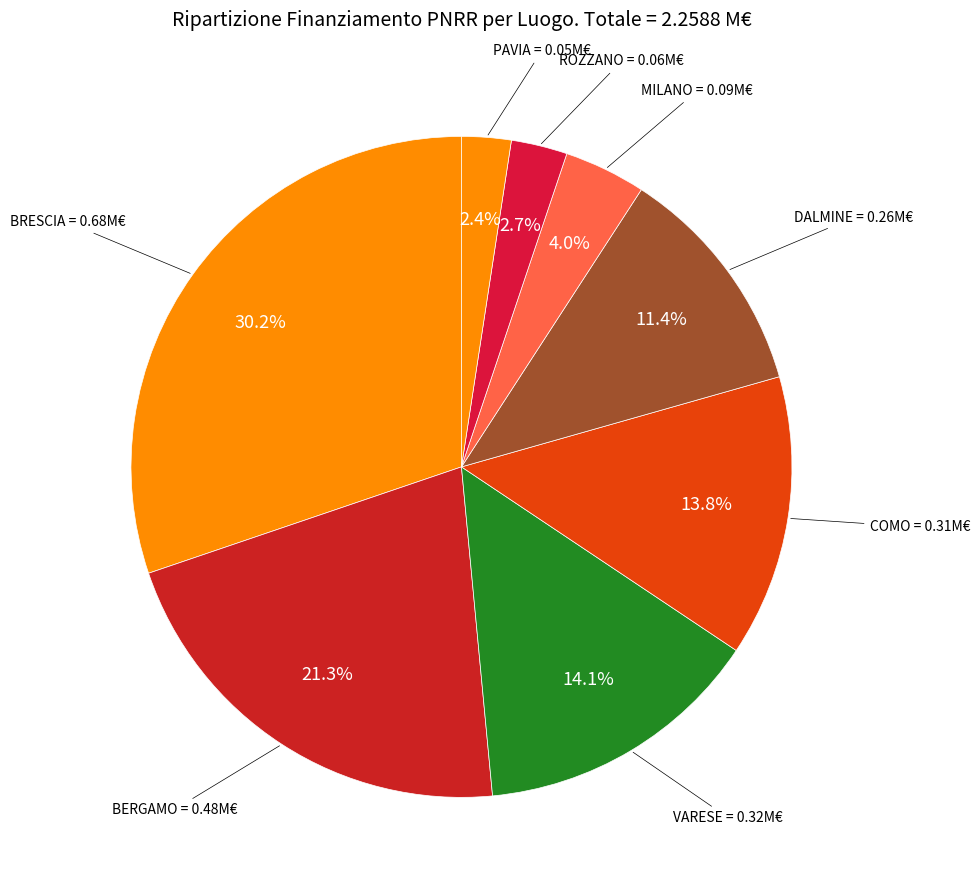

To the nearest percent, what is the difference between the COMO and BRESCIA slice percentages?

16%